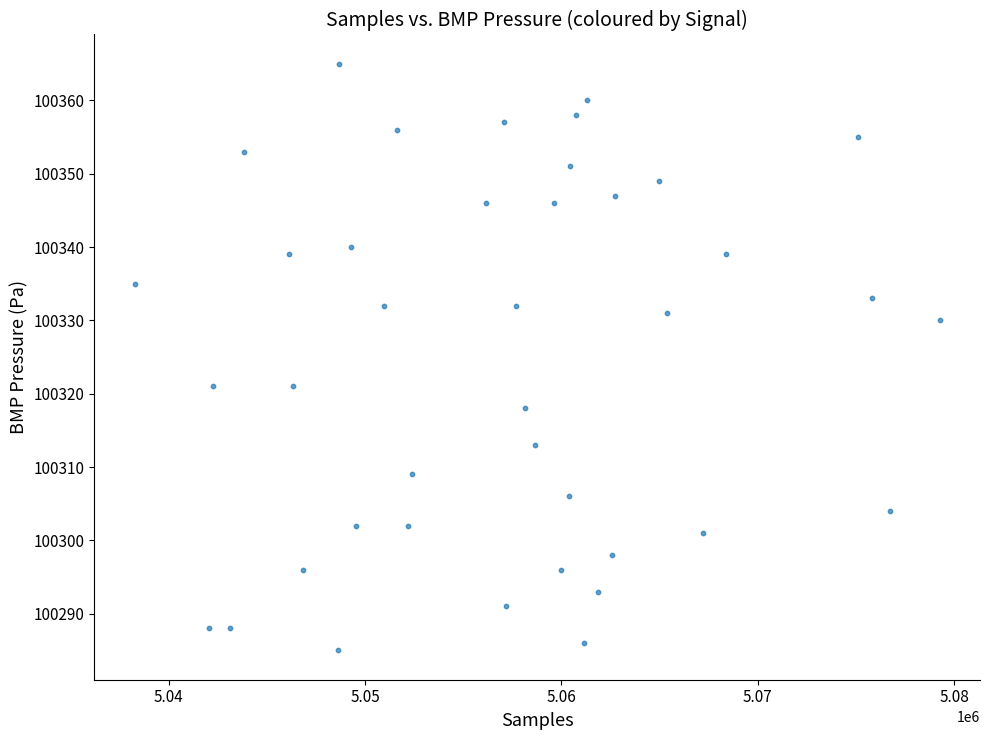

What is the range of Y values (max minus min)?

80